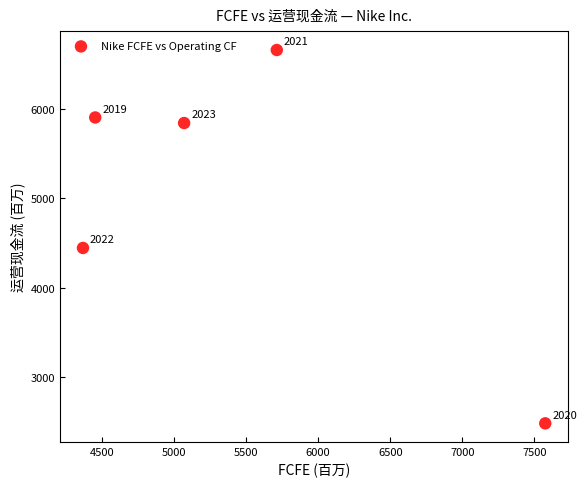

What is the range of X values (max minus min)?

3208